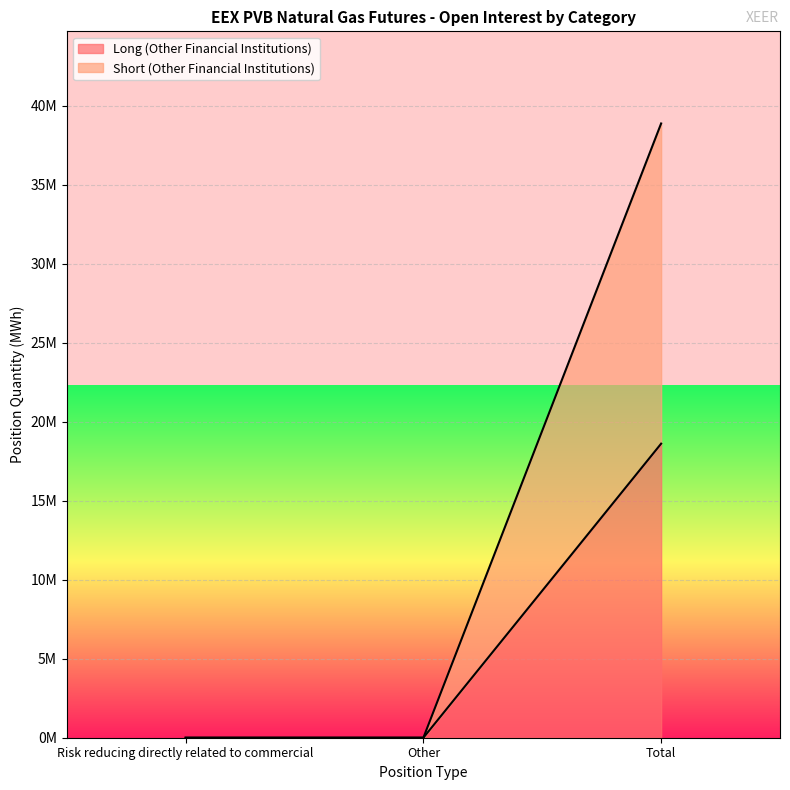

What position from the right is Other?

2